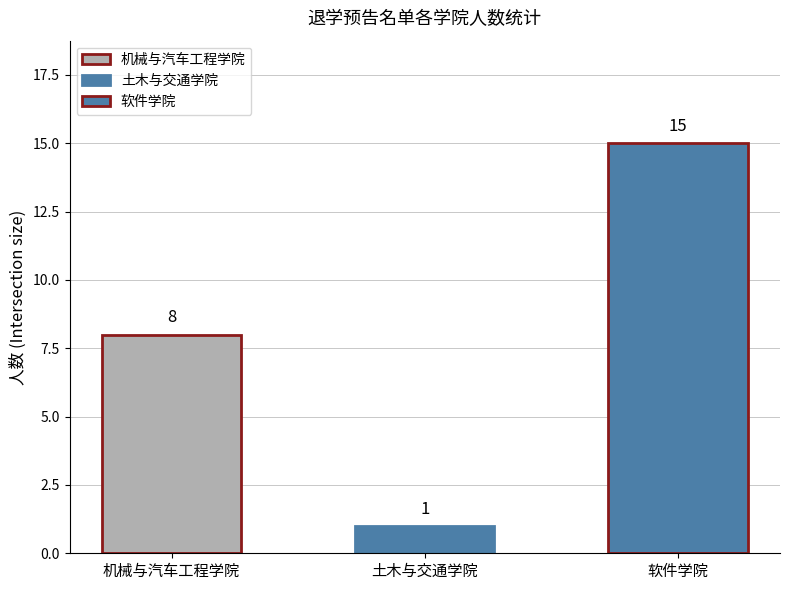

Reading left to right, extract all data points from this chart.

机械与汽车工程学院=8	土木与交通学院=1	软件学院=15